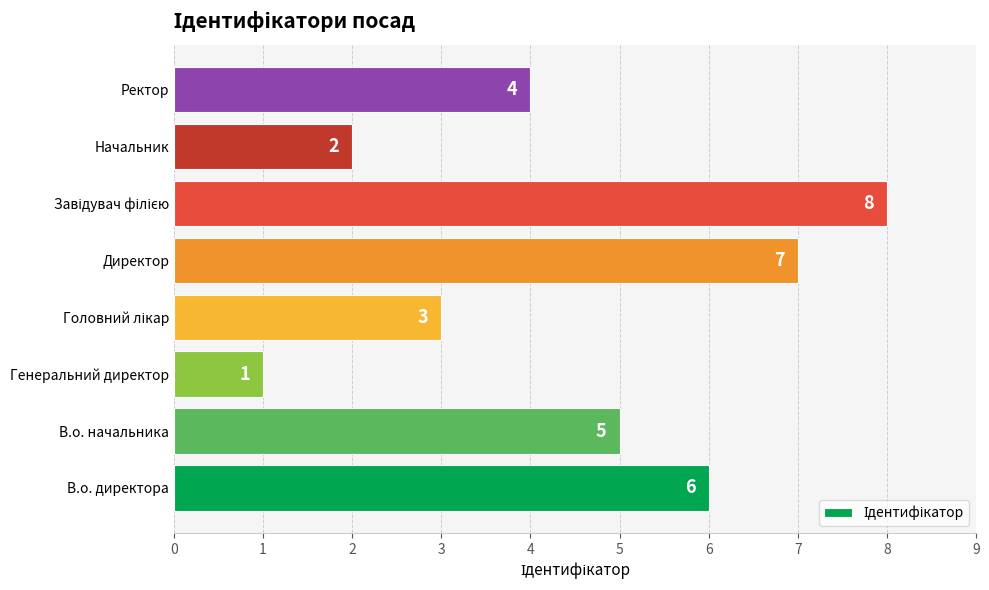

Reading top to bottom, what are all the values shown in this chart?

4	2	8	7	3	1	5	6